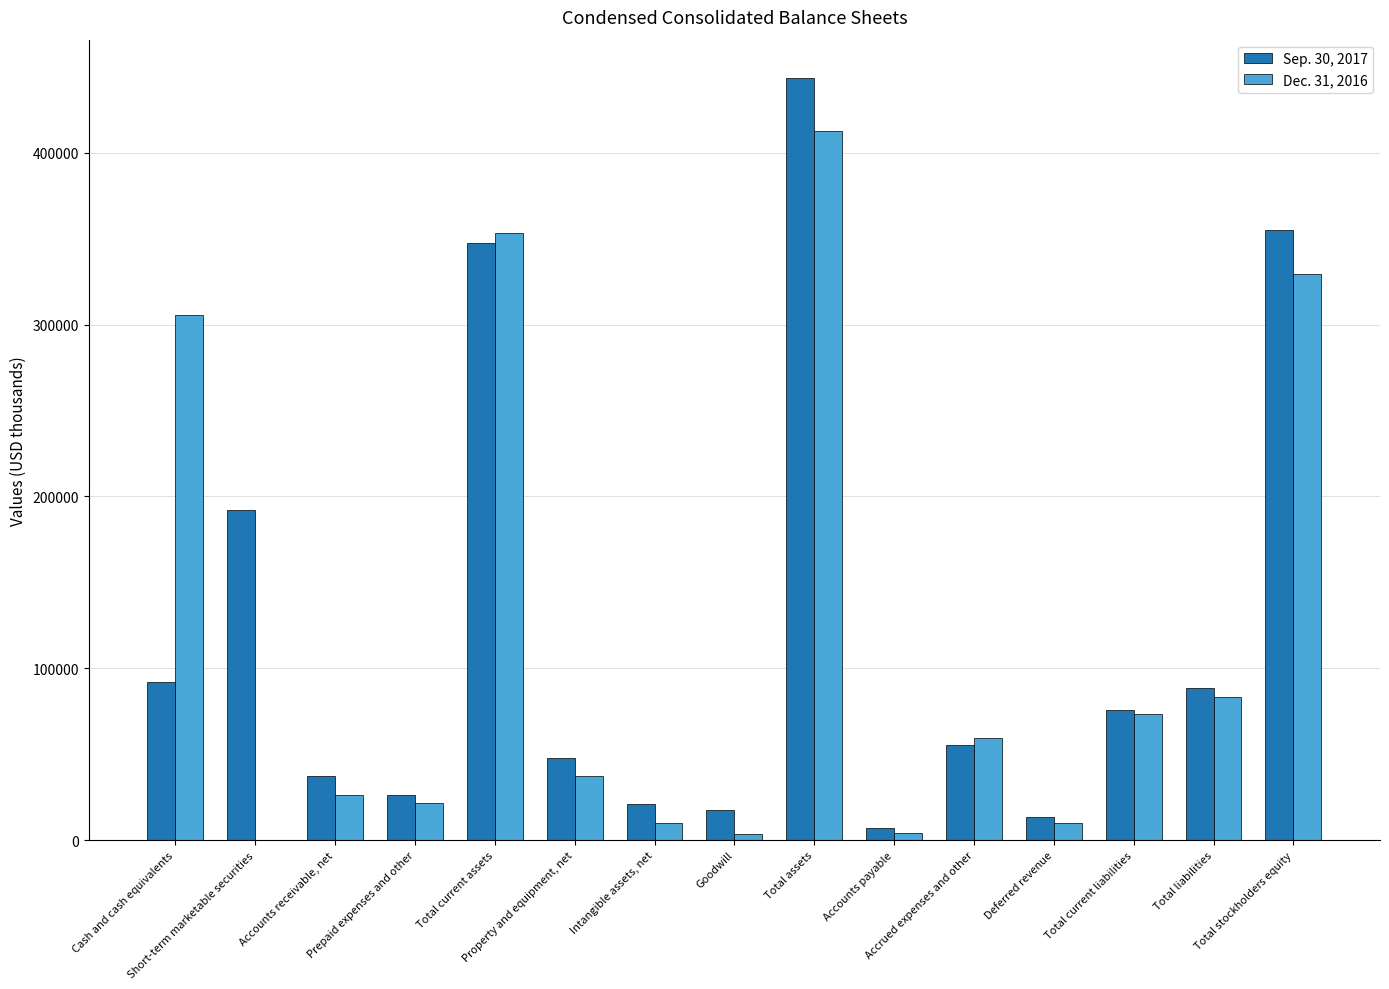

Count the number of data series in this chart.

2